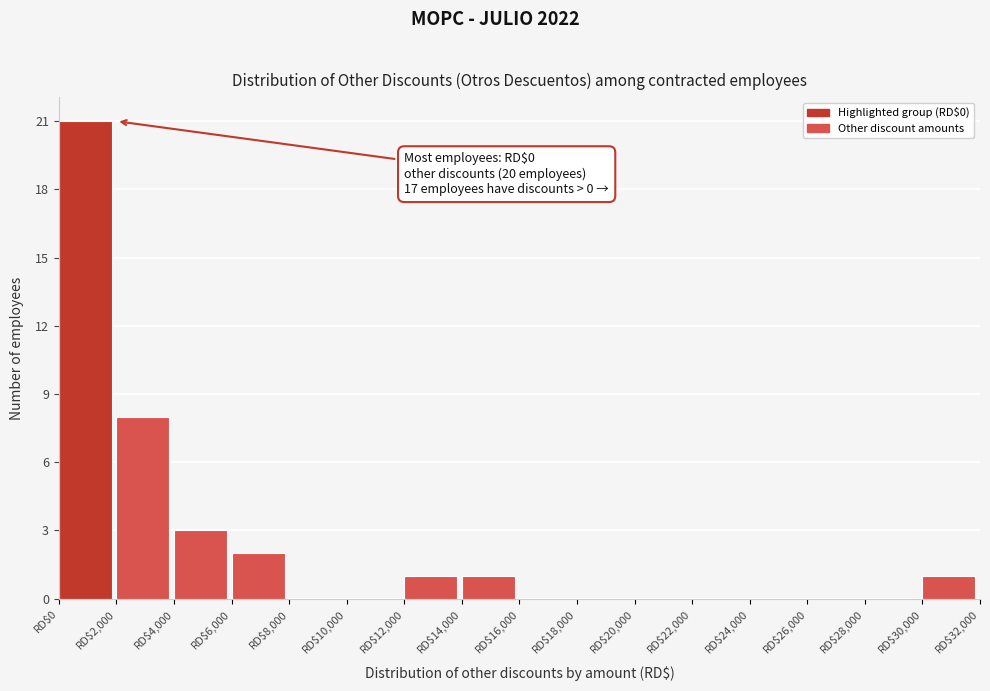

Over which range of the x-axis is the bar tallest?

0 to 2000